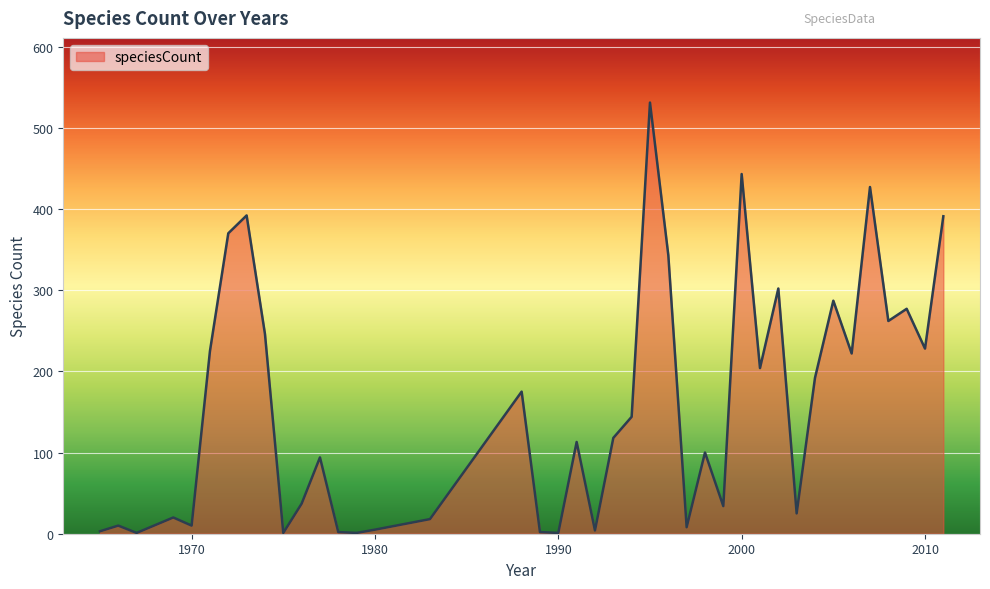

What is the difference between the maximum and minimum values?

530